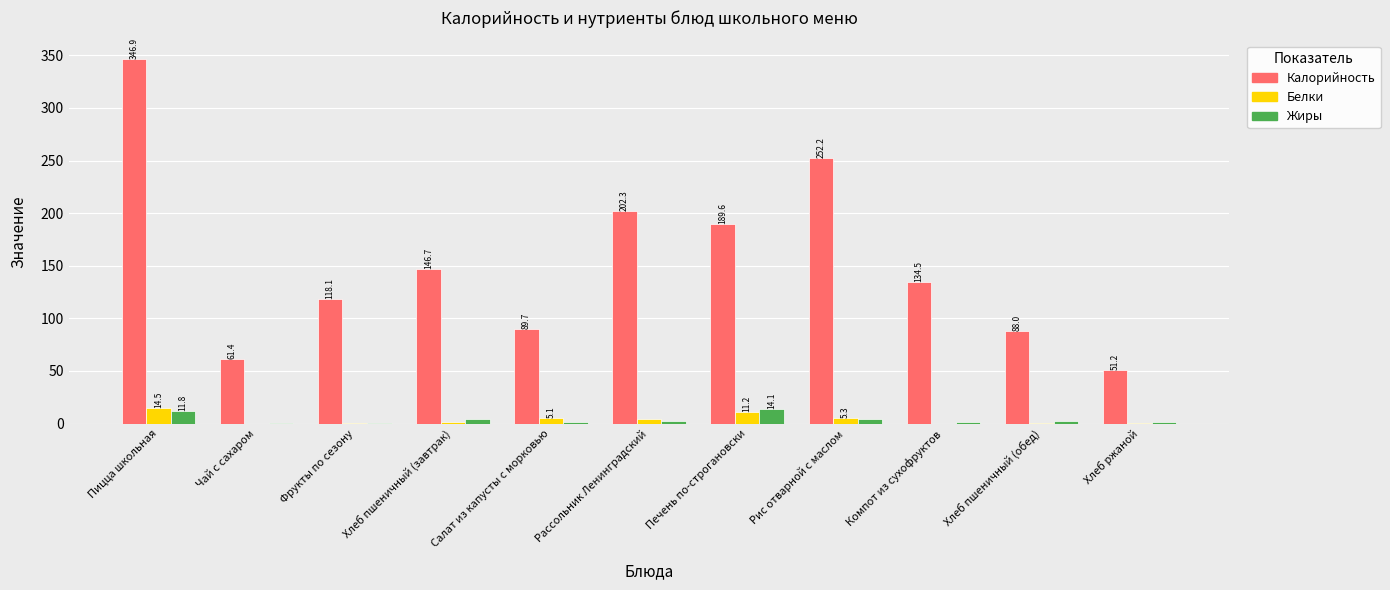

What is the sum of the Белки values at Пицца школьная and Печень по-строгановски?

25.7